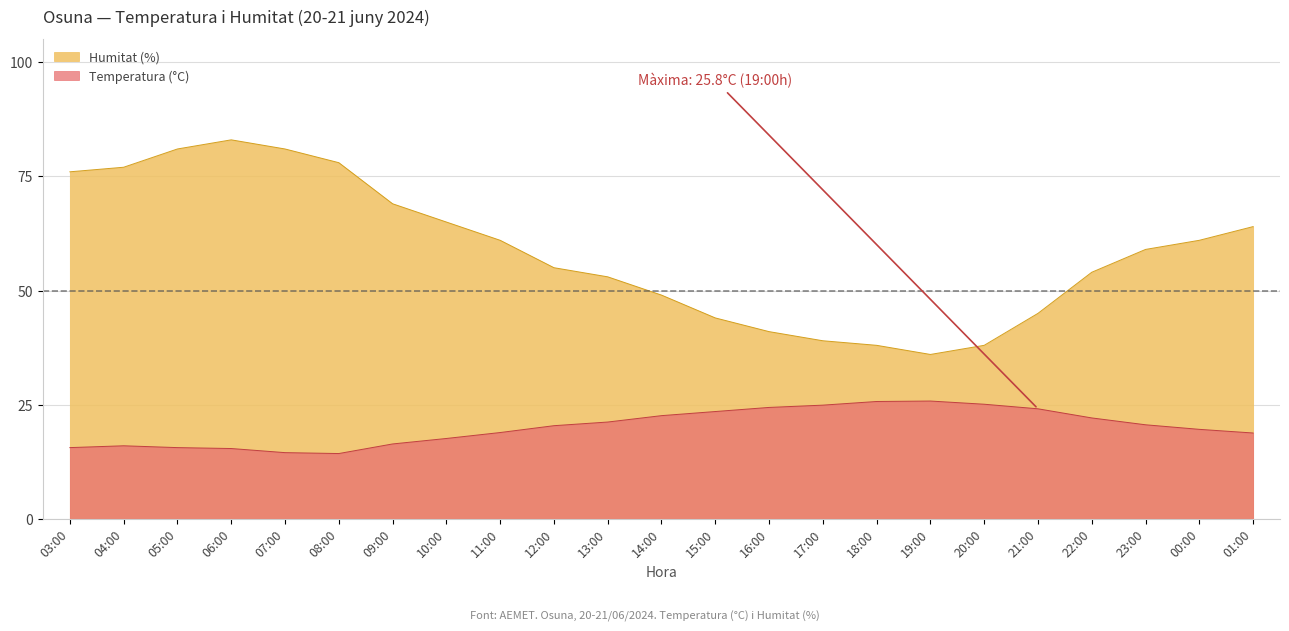

True or false: Humitat (%) has a value of 61.4 at 20:00.

False